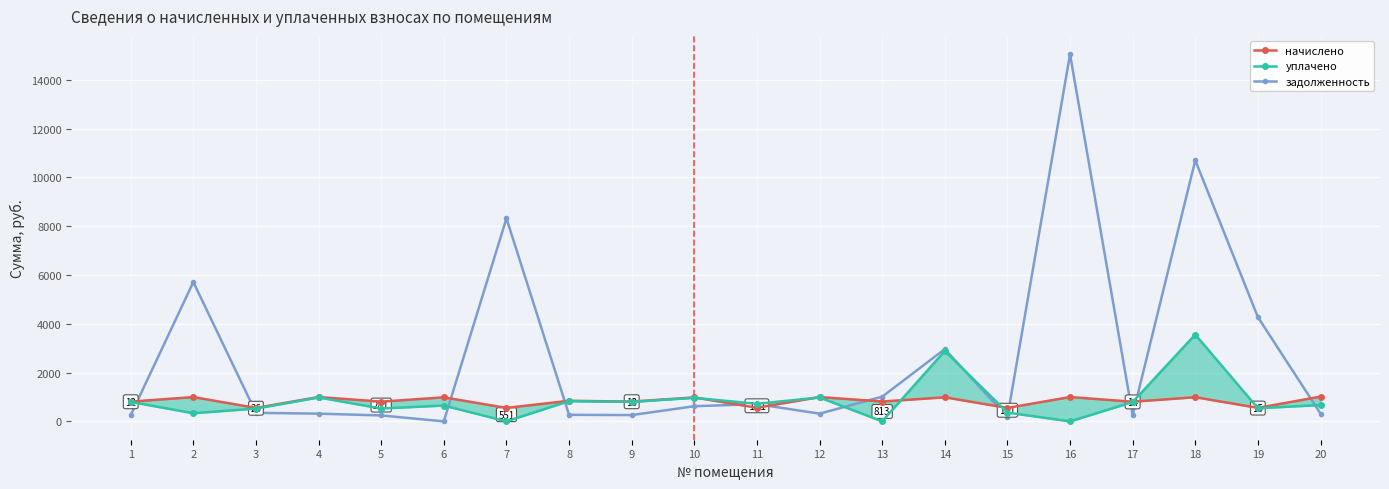

Between 8 and 20, which series saw the biggest shift?

начислено